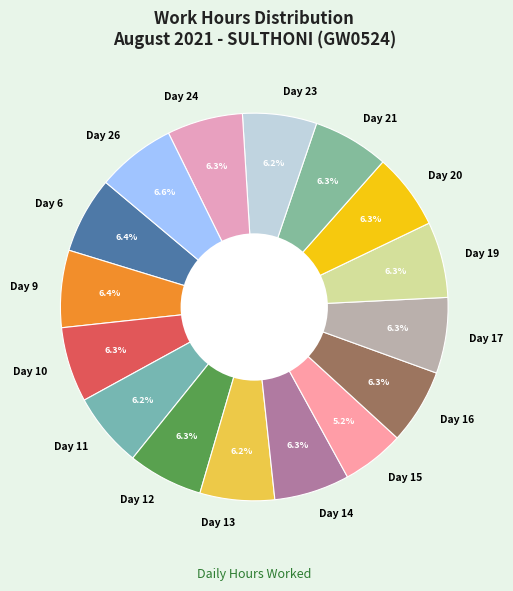

To the nearest percent, what is the average slice percentage?

6%